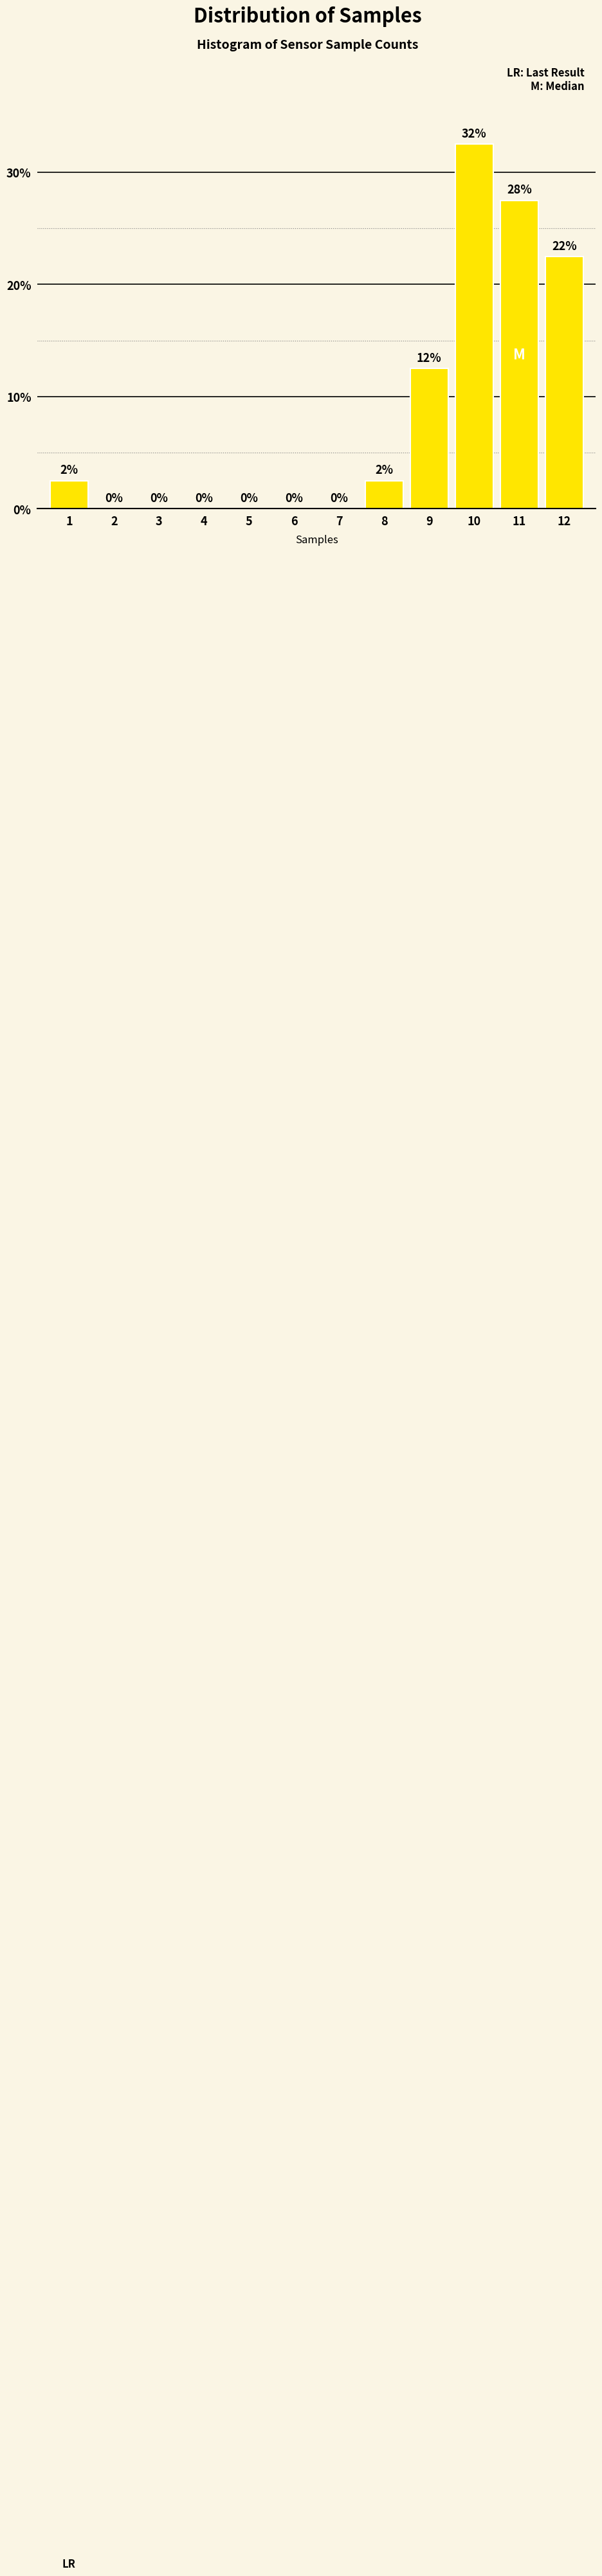

What is the sum of the values at 8 and 11?

30.0